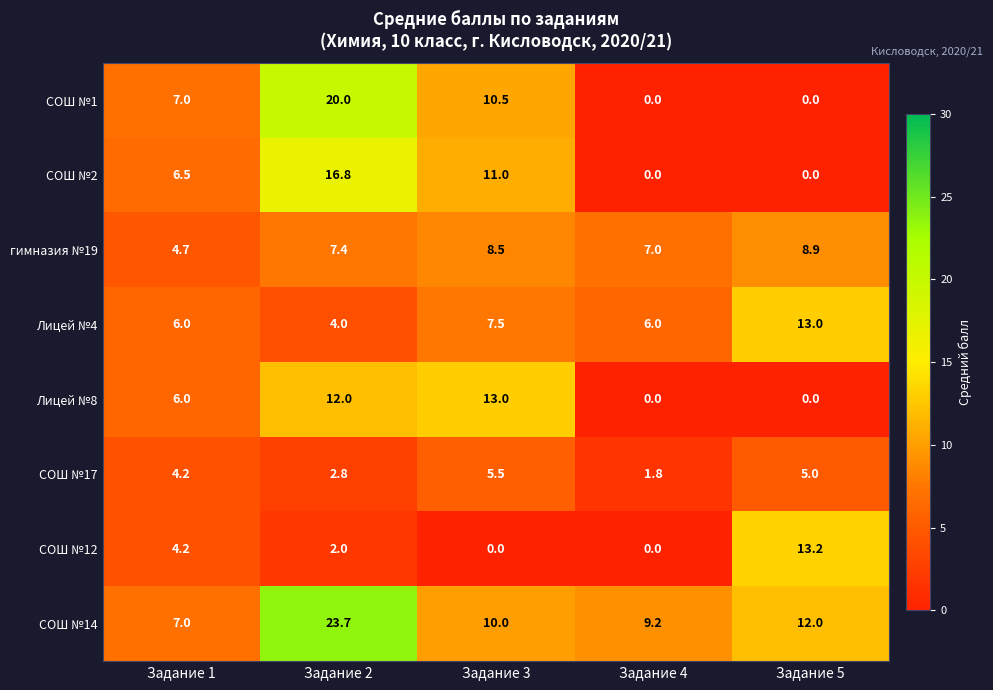

How many values in СОШ №12 are above zero?

3